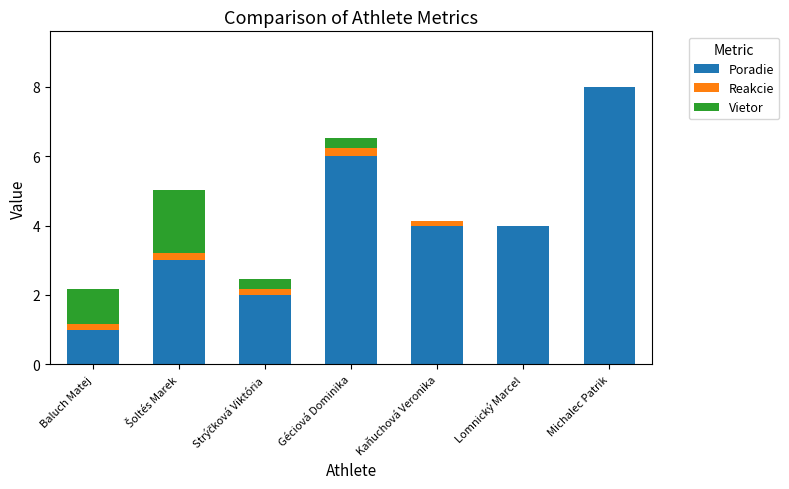

What is the highest value of the Poradie series?

8.0